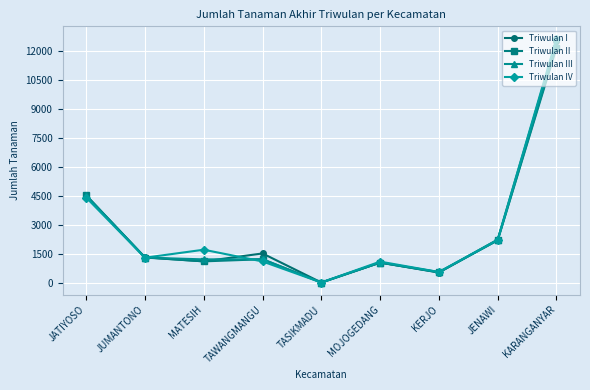

Which series has the widest spread of values?

Triwulan IV